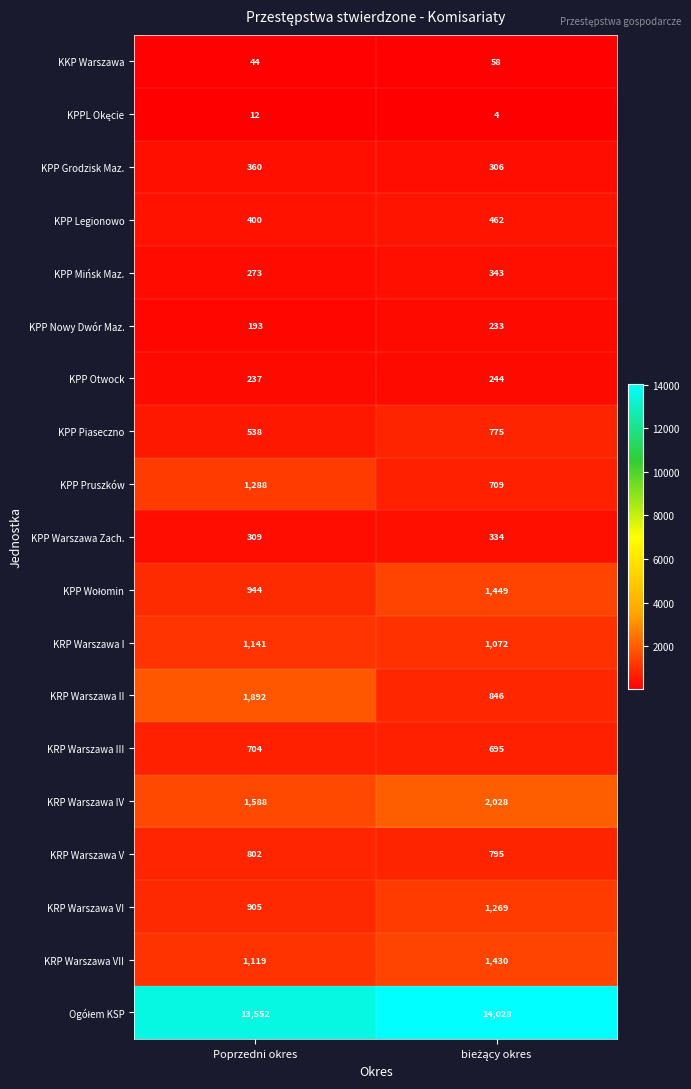

Which series has the widest spread of values?

KRP Warszawa II